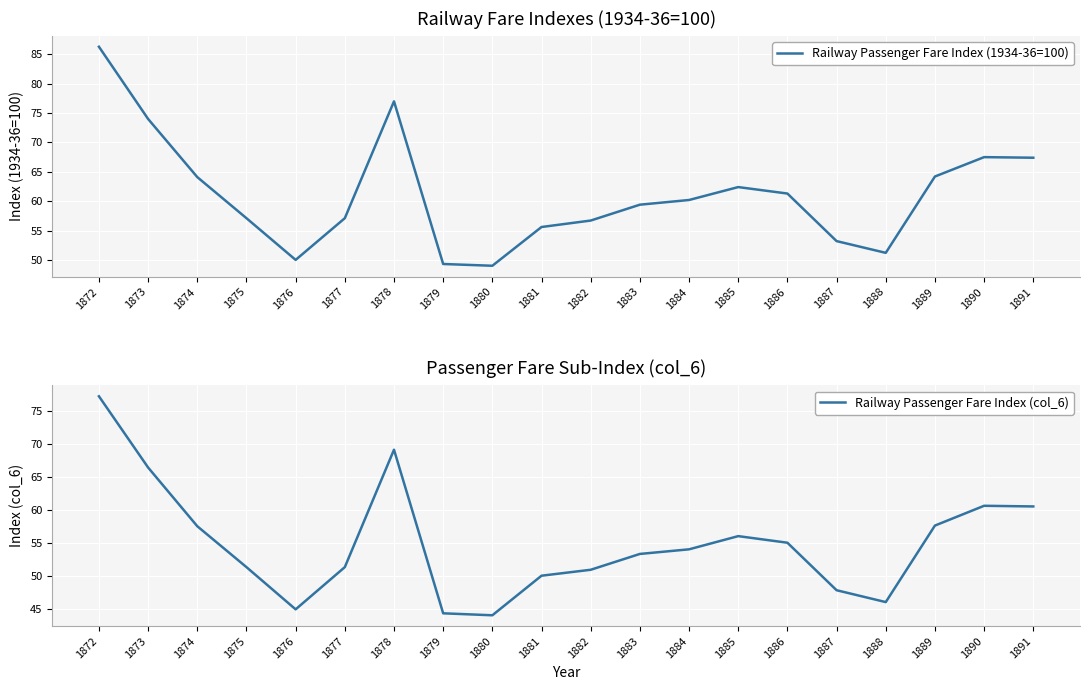

How many lines are shown in the chart?

2